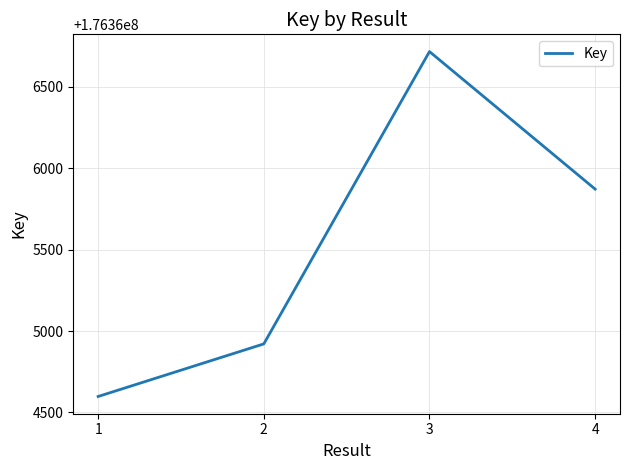

True or false: there are more than 1 points higher than both neighbors.

False